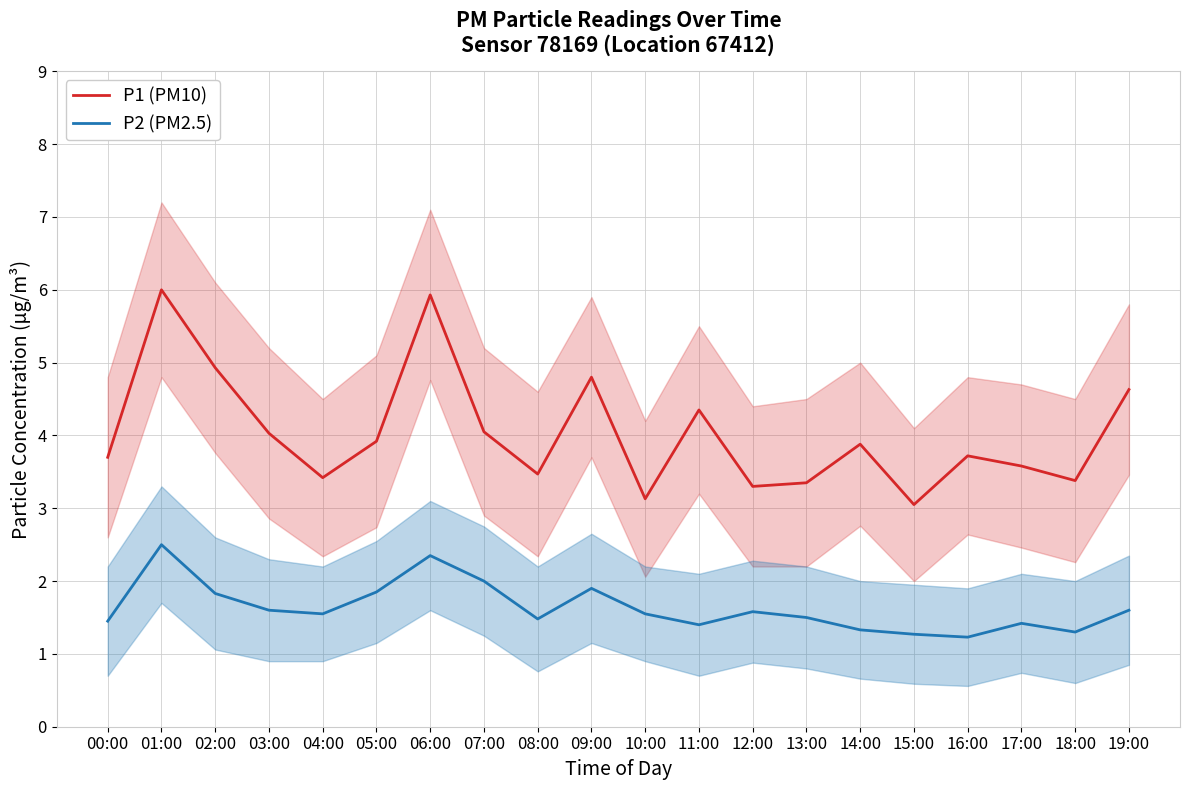

Which label corresponds to the largest value in the chart?

01:00